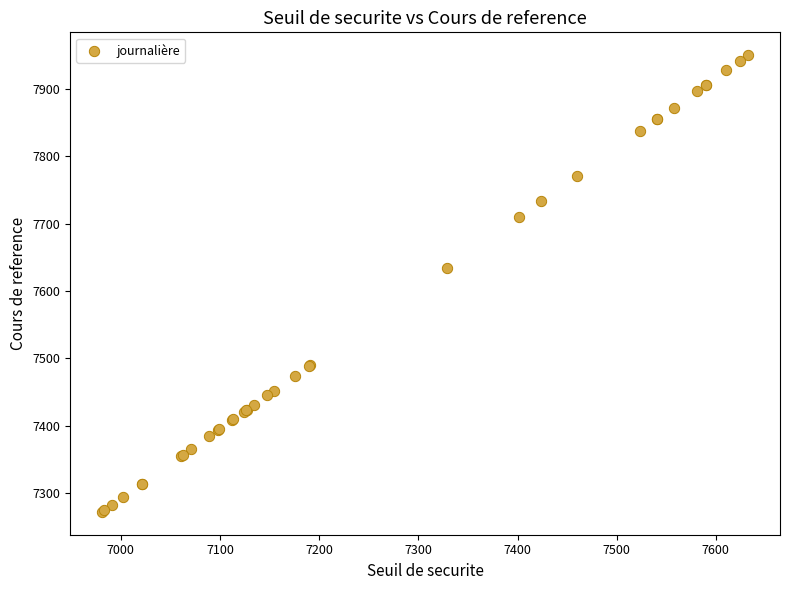

What Y value in the scatter plot is closest to 7611?

7634.7